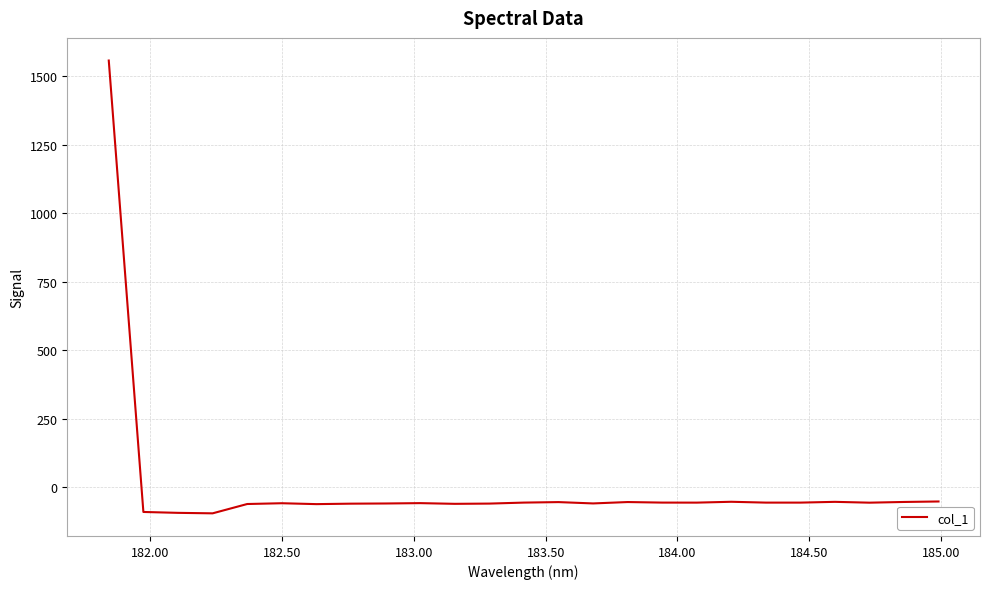

Does the chart have visible grid lines?

Yes